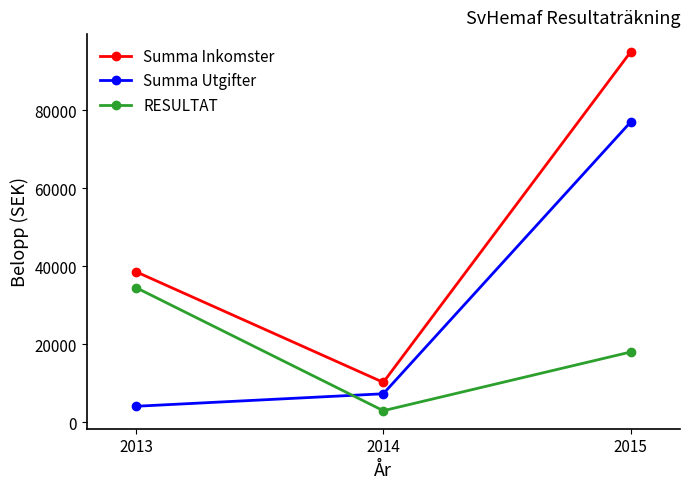

At which label does RESULTAT first exceed 17977?

2013